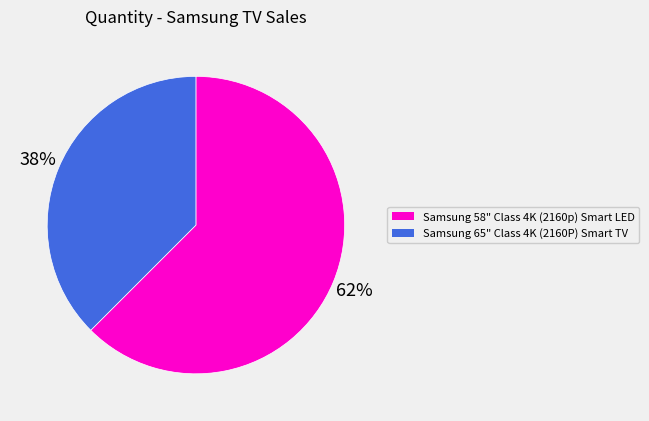

To the nearest percent, what percentage of the pie is Samsung 58" Class 4K (2160p) Smart LED?

62%